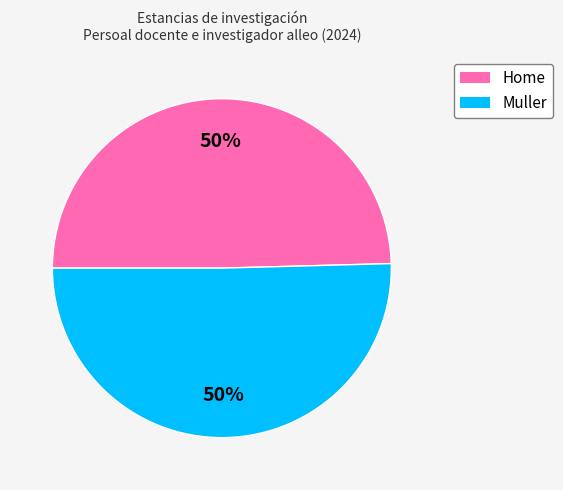

How many segments does this pie chart have?

2